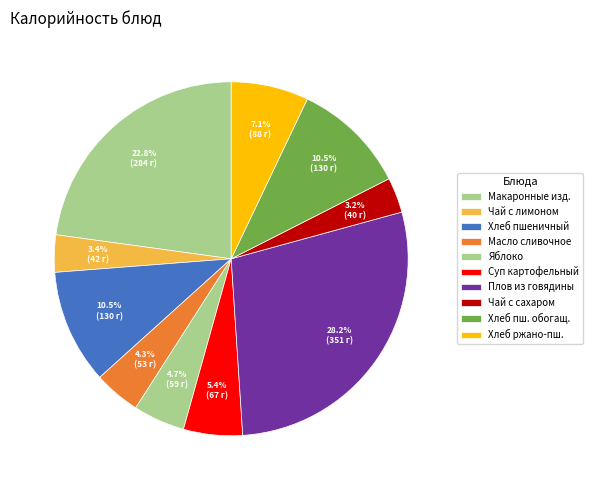

Does Масло сливочное represent more than half of the total?

No